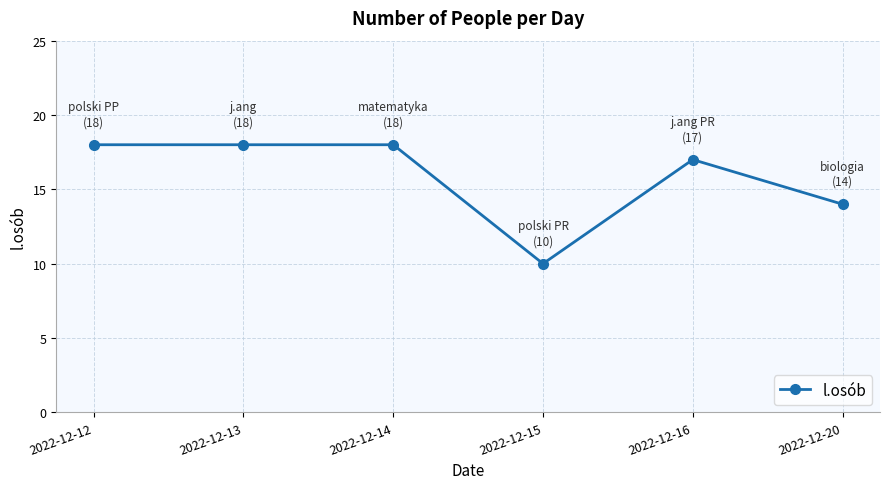

What is the greatest value displayed?

18